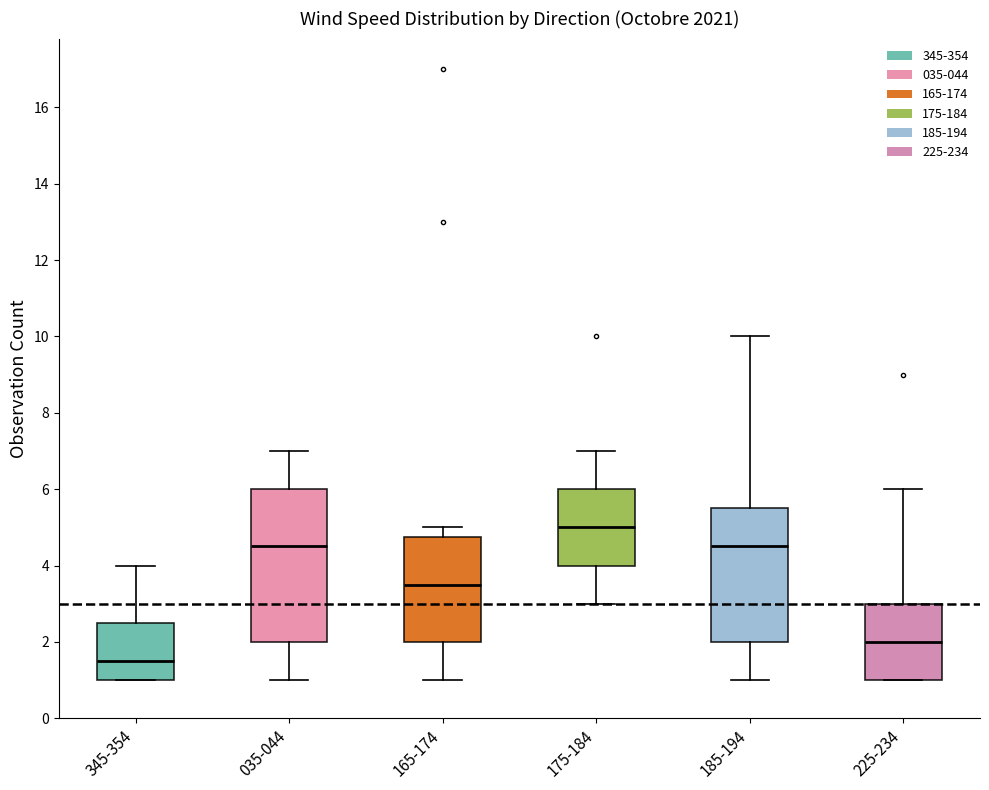

Reading left to right, read every box against the y-axis: the position of its median line, the range the box covers, and the ends of its whiskers. The values are not printed on the chart, so give them approximately, as read against the axis.

345-354: median 1.6, box 1.0 to 2.6, whiskers 1.0 to 4.0
035-044: median 4.6, box 2.0 to 6.0, whiskers 1.0 to 7.0
165-174: median 3.6, box 2.0 to 4.8, whiskers 1.0 to 5.0
175-184: median 5.0, box 4.0 to 6.0, whiskers 3.0 to 7.0
185-194: median 4.6, box 2.0 to 5.6, whiskers 1.0 to 10.0
225-234: median 2.0, box 1.0 to 3.0, whiskers 1.0 to 6.0